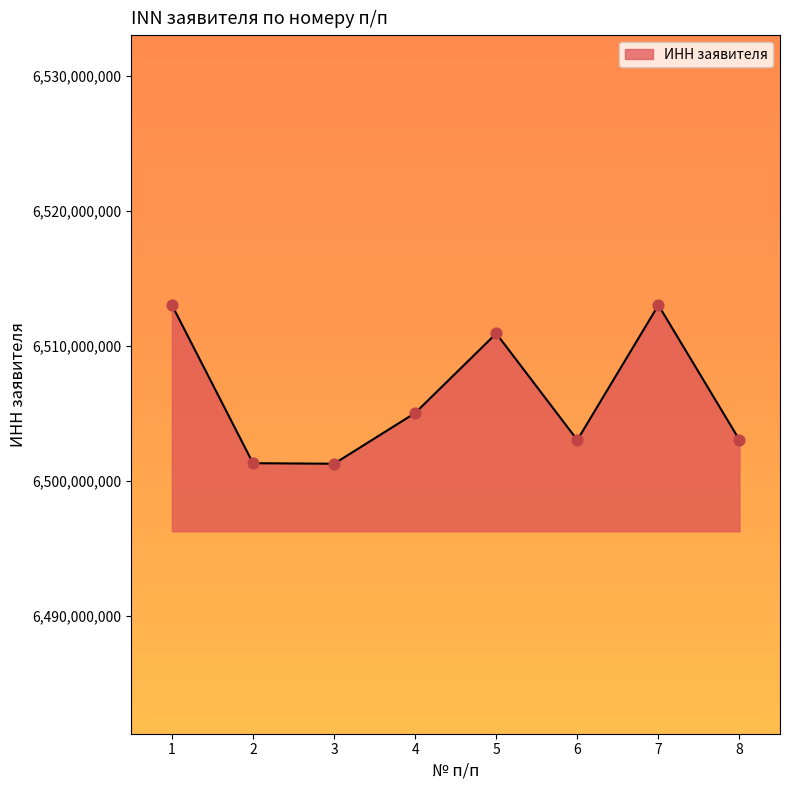

Which has a higher value, 3 or 6?

6